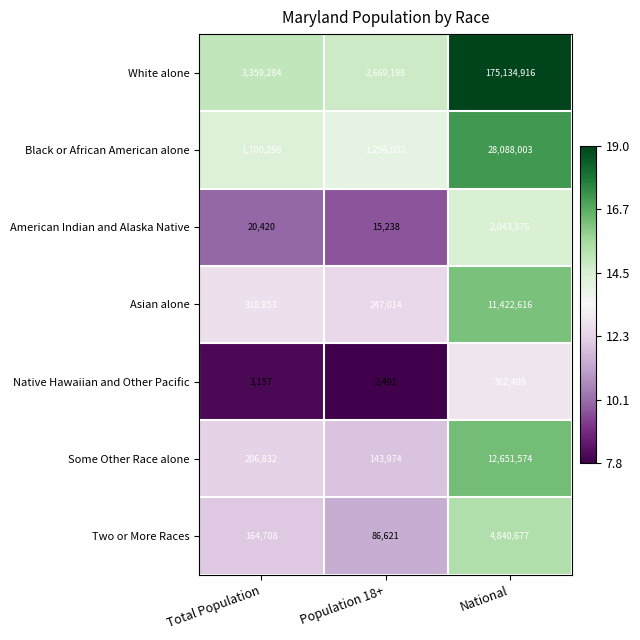

Rank the series at Population 18+ from highest to lowest value.

White alone, Black or African American alone, Asian alone, Some Other Race alone, Two or More Races, American Indian and Alaska Native, Native Hawaiian and Other Pacific